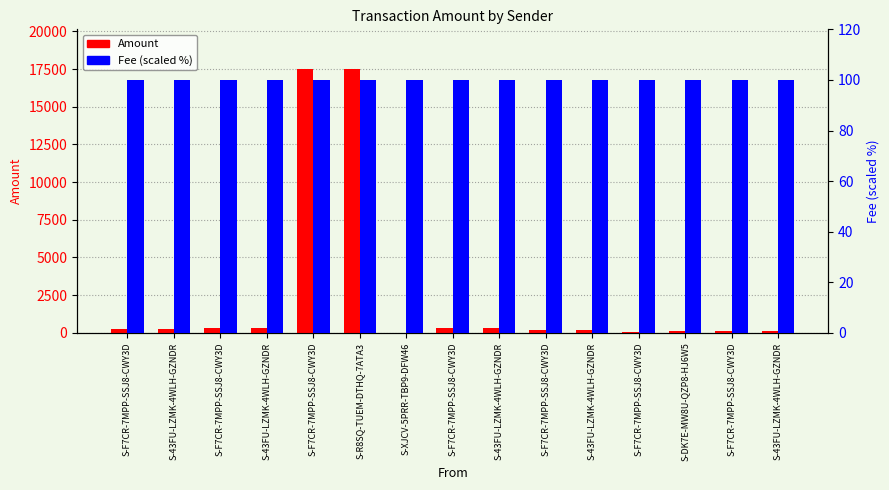

What is the difference between the highest and lowest values at S-R8SQ-TUEM-DTHQ-7ATA3?

17411.2